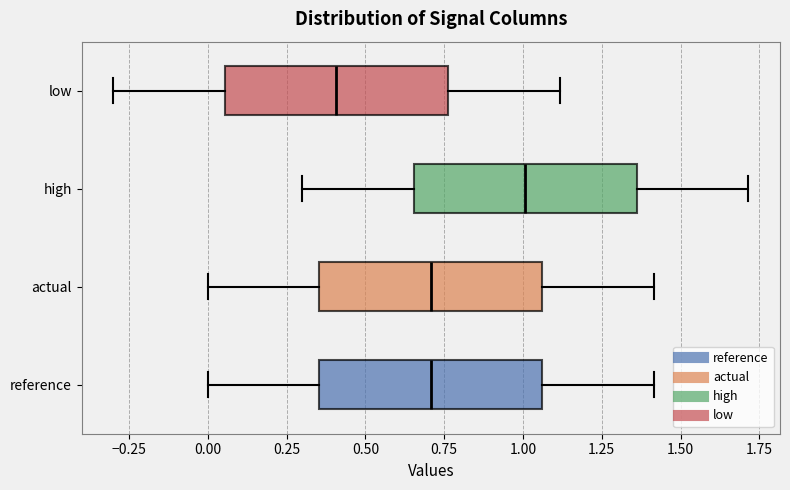

Which box has the furthest to the left median line?

low